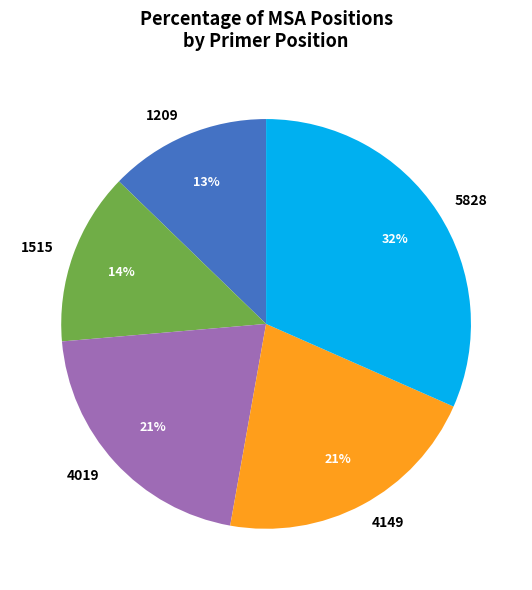

Is there any slice that represents more than half of the pie?

No